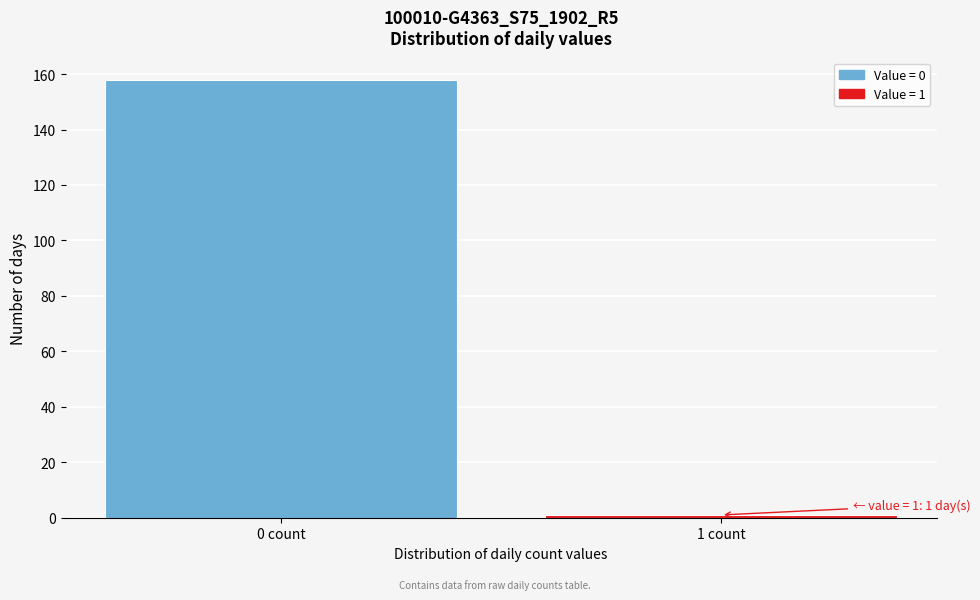

Reading right to left, transcribe all the data shown in this chart.

1 count=1	0 count=158